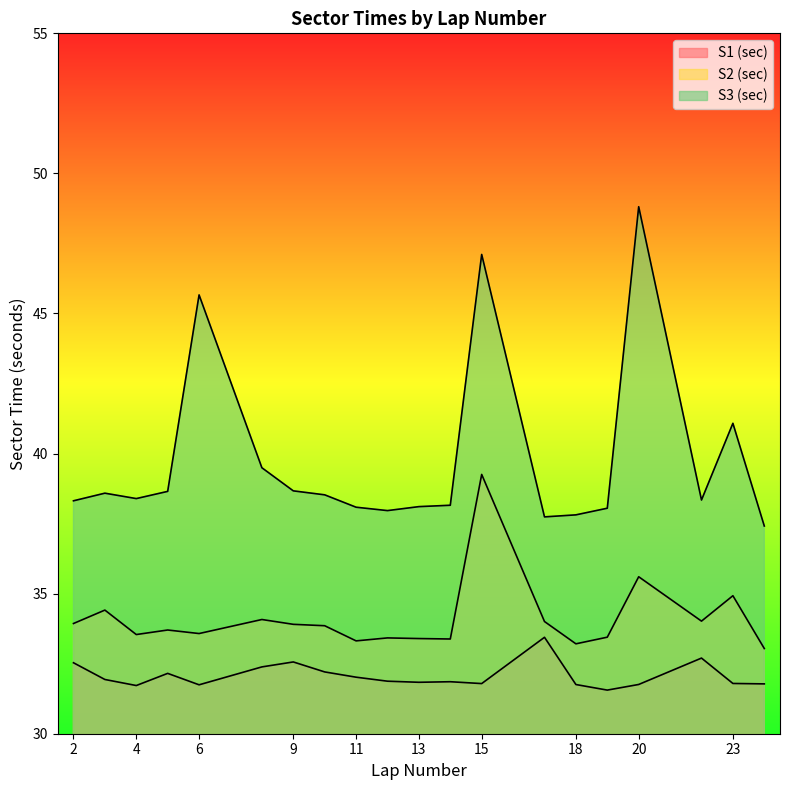

At how many categories does at least one series exceed 41?

4